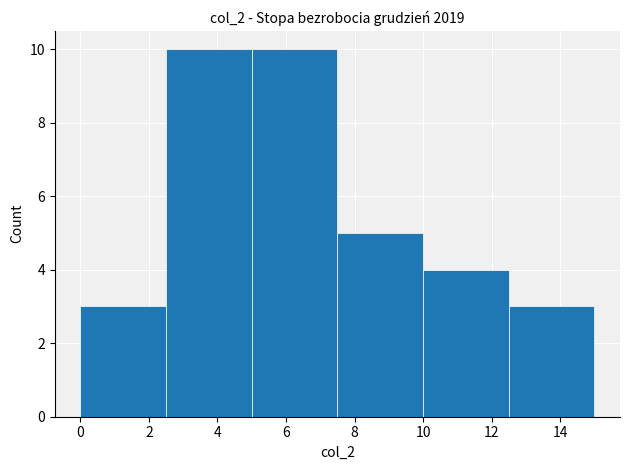

Reading left to right, transcribe this chart: for each bar, give the range it covers on the x-axis and its height. The values are not printed on the chart, so give them approximately, as read against the axis.

0.0 to 2.5: 3
2.5 to 5.0: 10
5.0 to 7.5: 10
7.5 to 10.0: 5
10.0 to 12.5: 4
12.5 to 15.0: 3